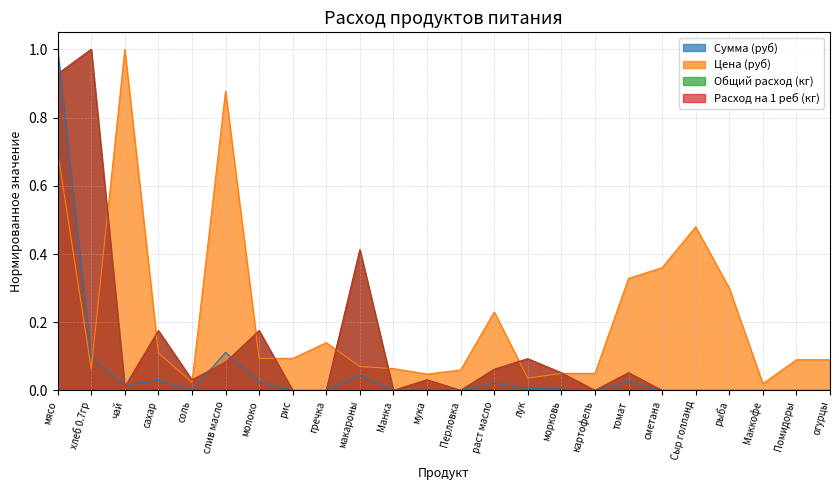

Is the value of Расход на 1 реб (кг) at Маккофе greater than the value of Сумма (руб) at Маккофе?

No